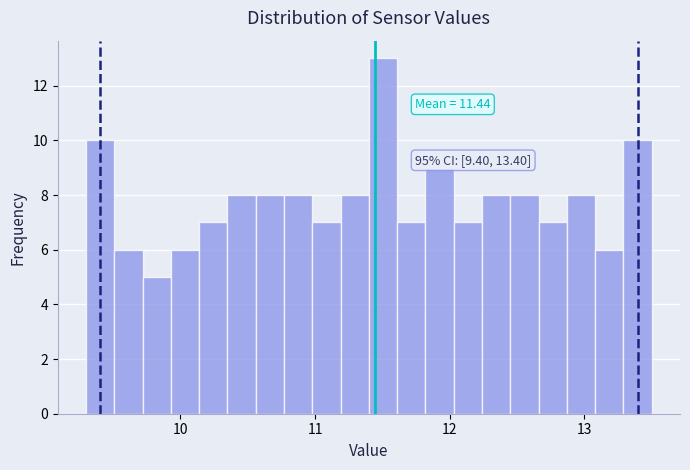

Read against the x-axis, roughly where is the centre of the tallest bar?

11.5